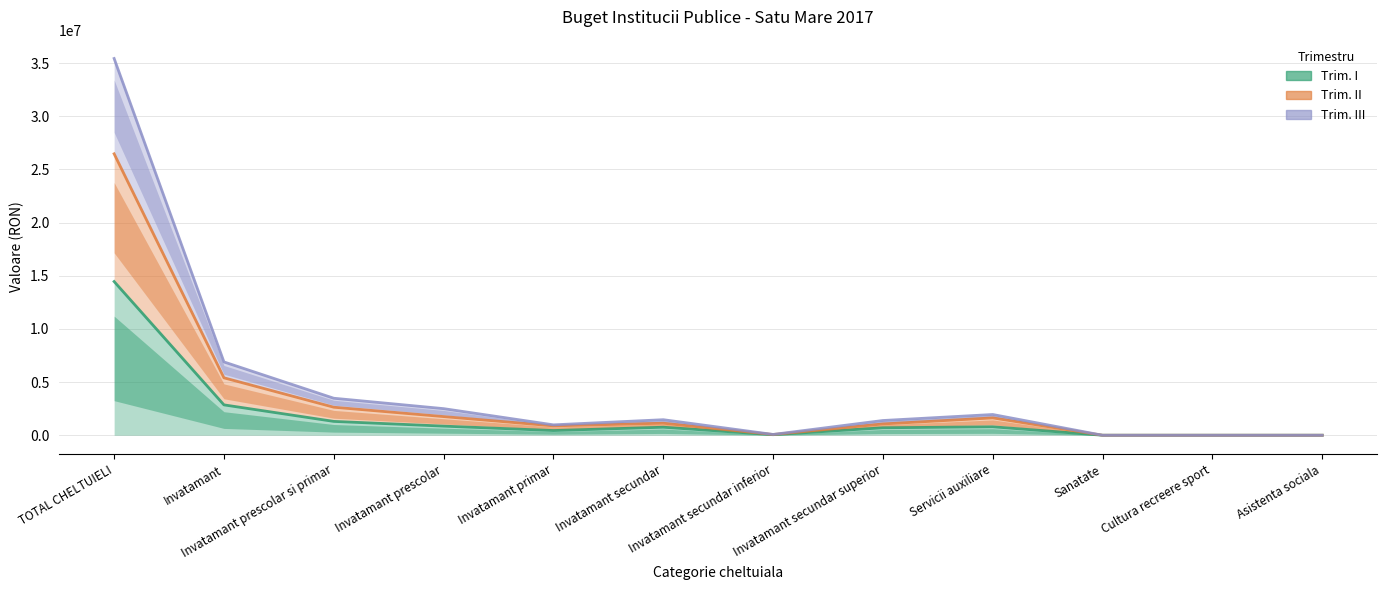

What is the difference between the maximum and second lowest values in the Trim. I series?

14454837